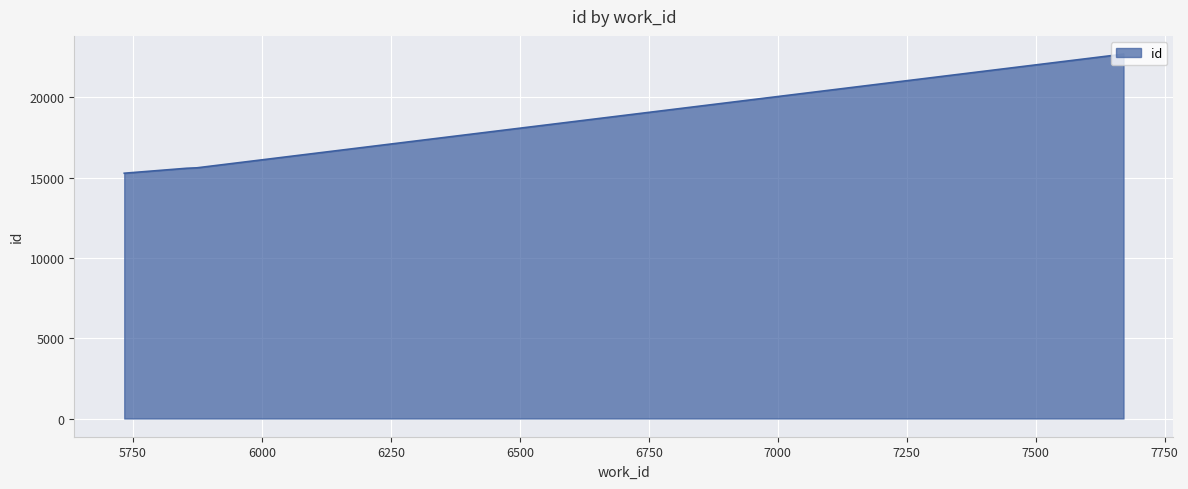

What is the minimum value shown in the chart?

15277